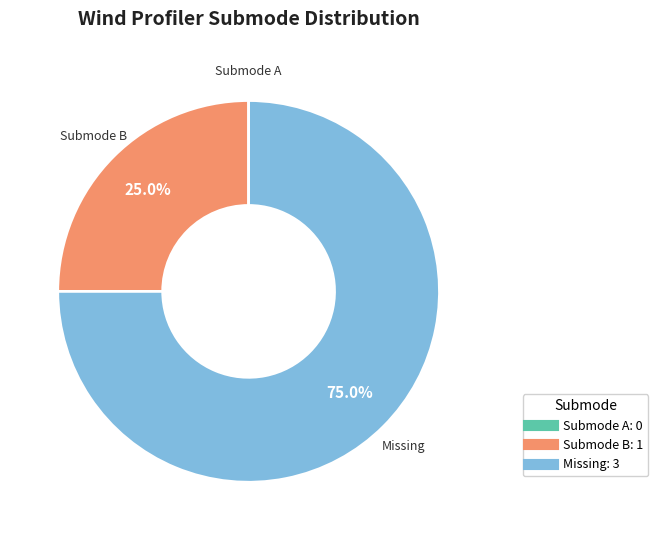

Is there any slice that represents more than half of the pie?

Yes